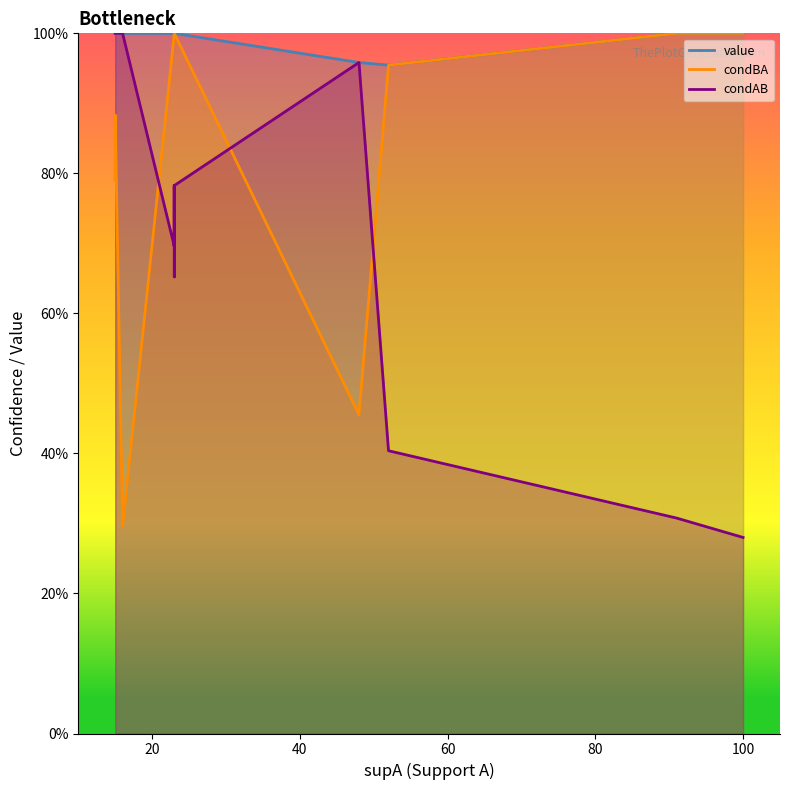

Does the chart display data point markers on the line(s)?

No